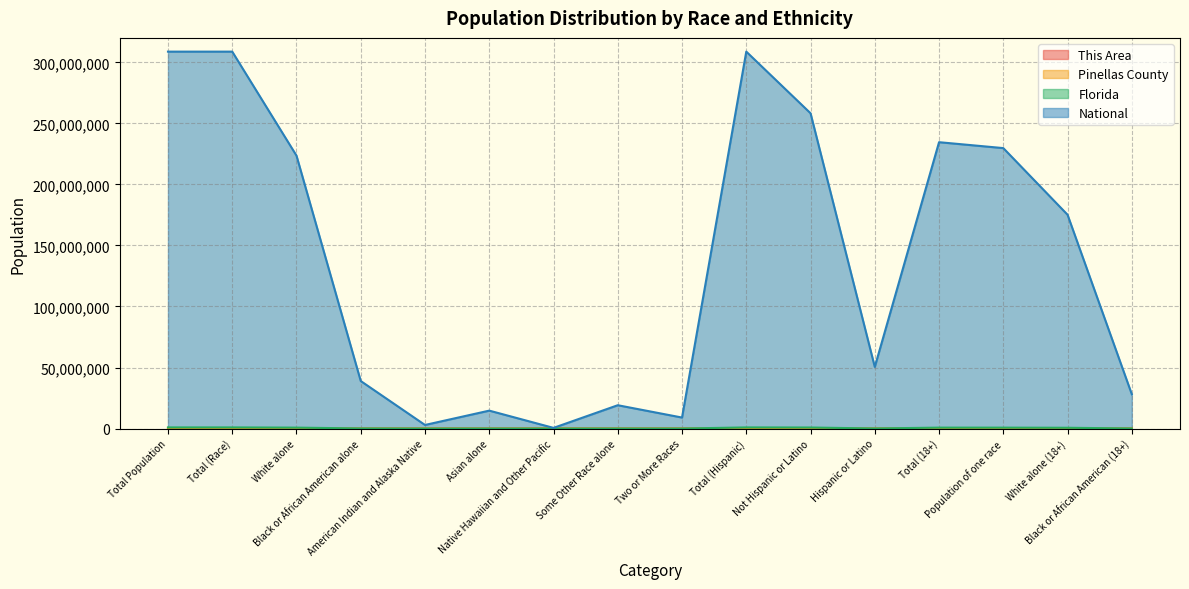

What is the value of the This Area point at the 2nd from the left?

1